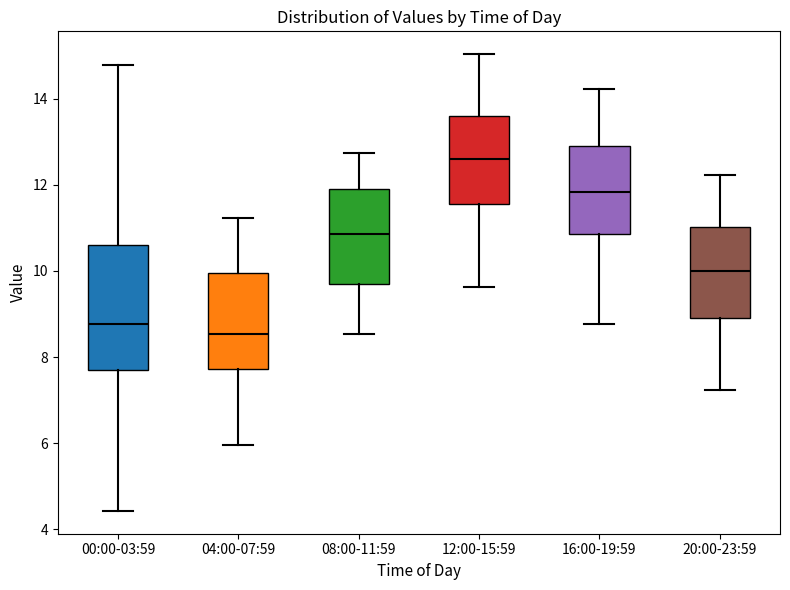

Which box is the tallest, from its lower edge to its upper edge?

00:00-03:59